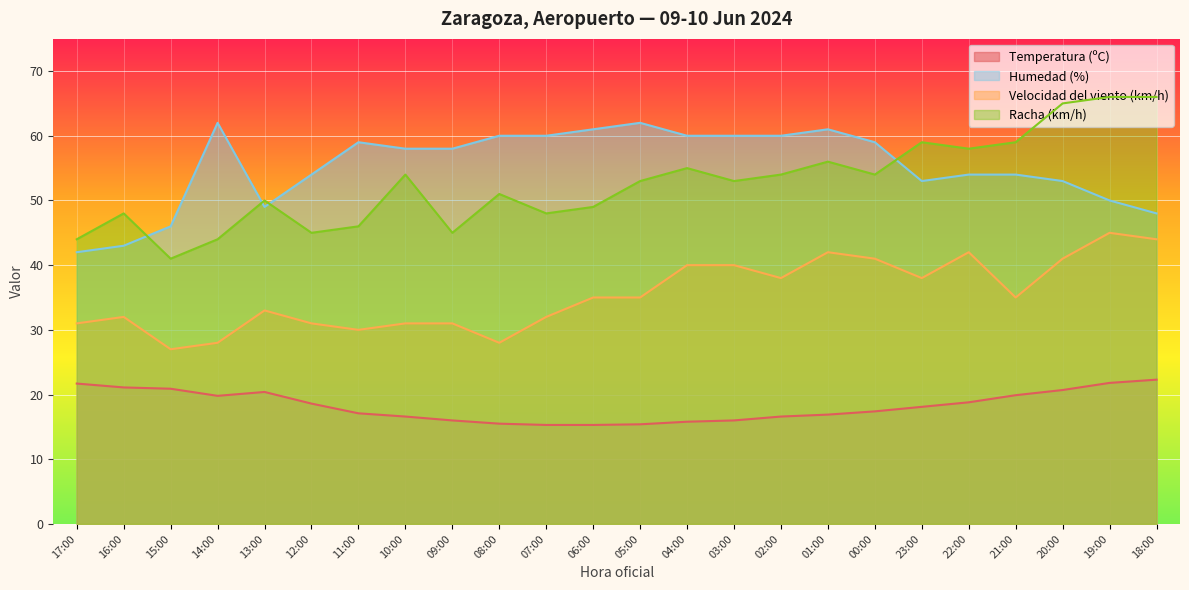

At which category does Velocidad del viento (km/h) reach its first local valley?

15:00